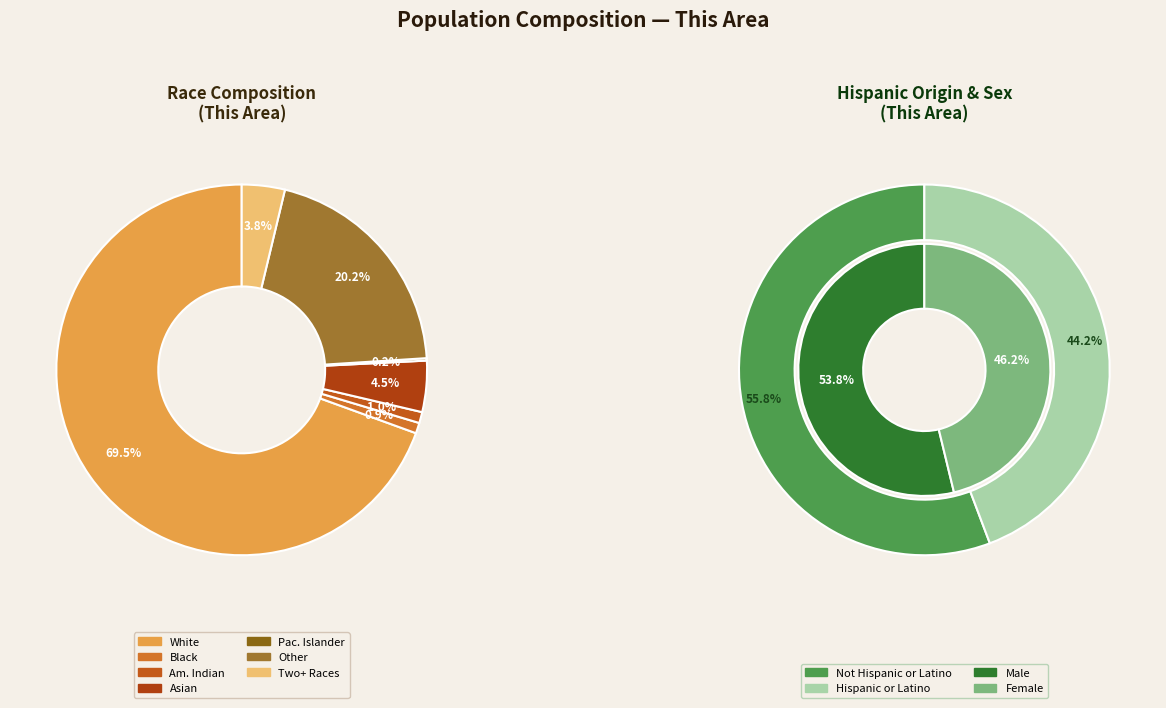

True or false: Some Other Race alone accounts for 20% of the total.

True